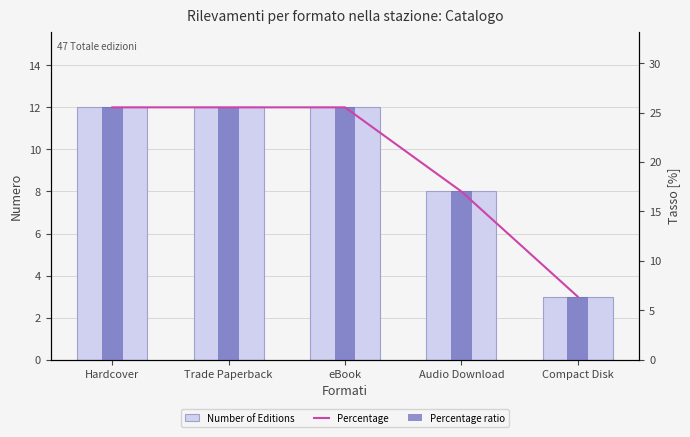

How many values in the Percentage ratio series exceed 25?

3